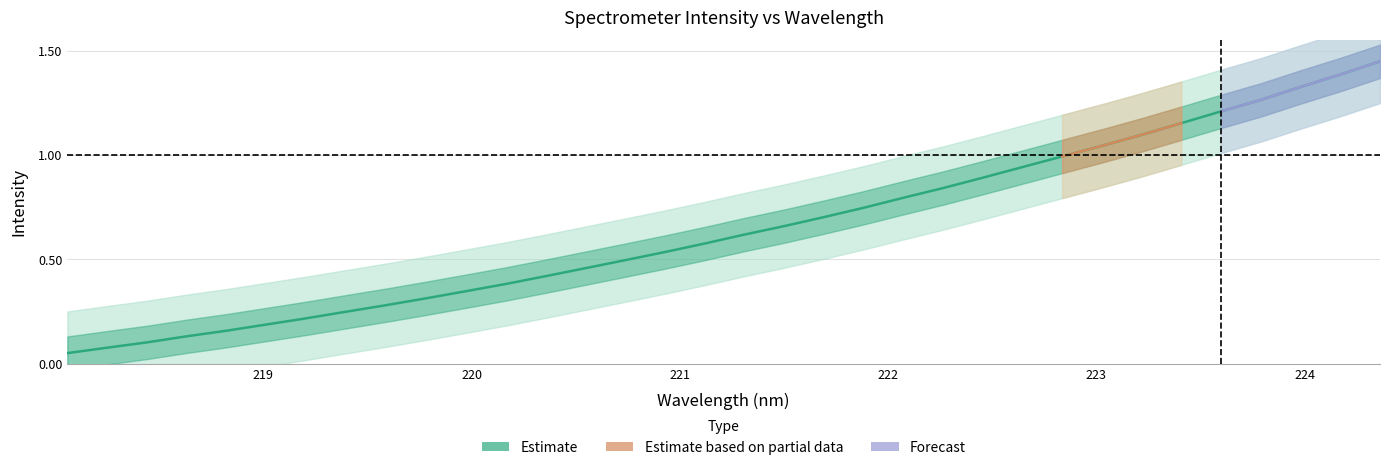

True or false: there are more than 2 points higher than both neighbors.

False